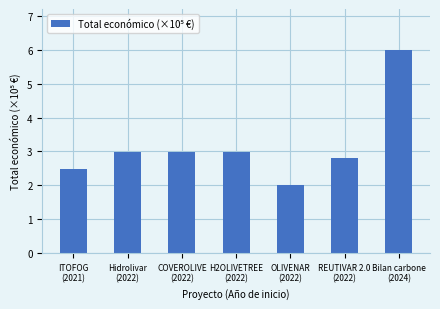

Is it true that the value at ITOFOG
(2021) is 3.7?

False